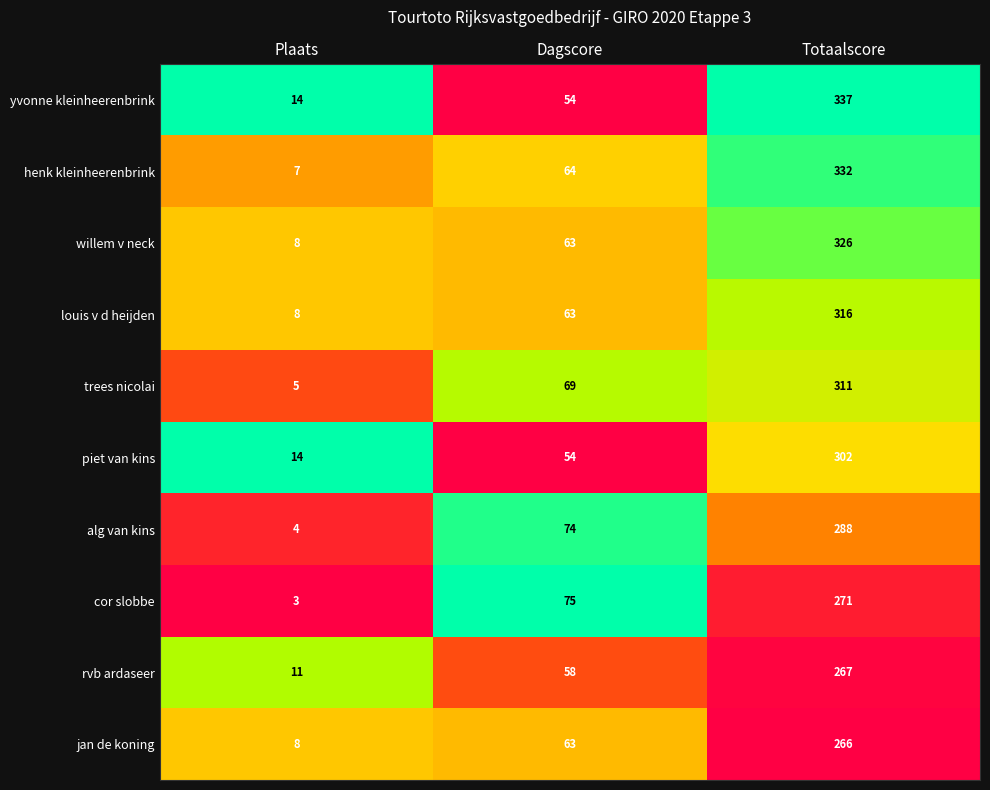

Count the number of categories in the chart.

3